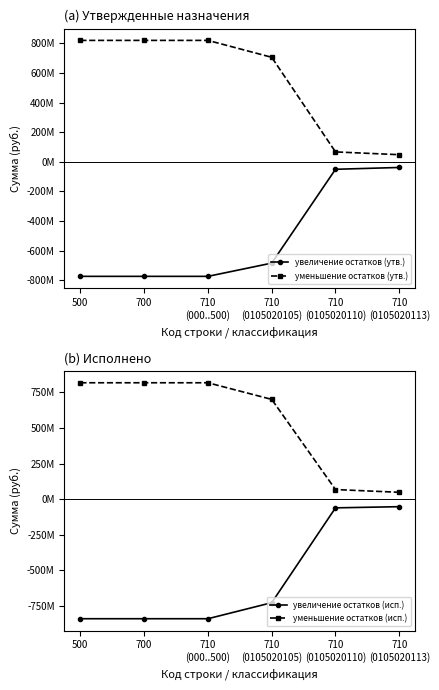

How many values in the увеличение остатков (исп.) series are below -726643967?

4